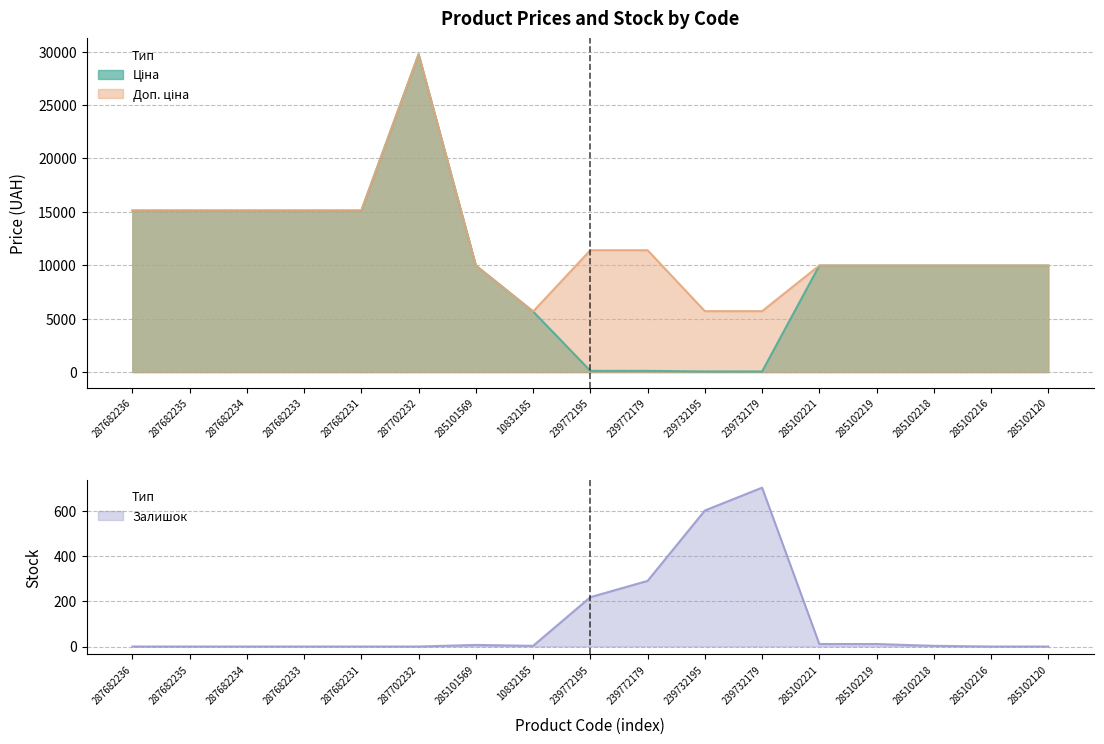

At which category does the chart reach its minimum across all series?

287682236